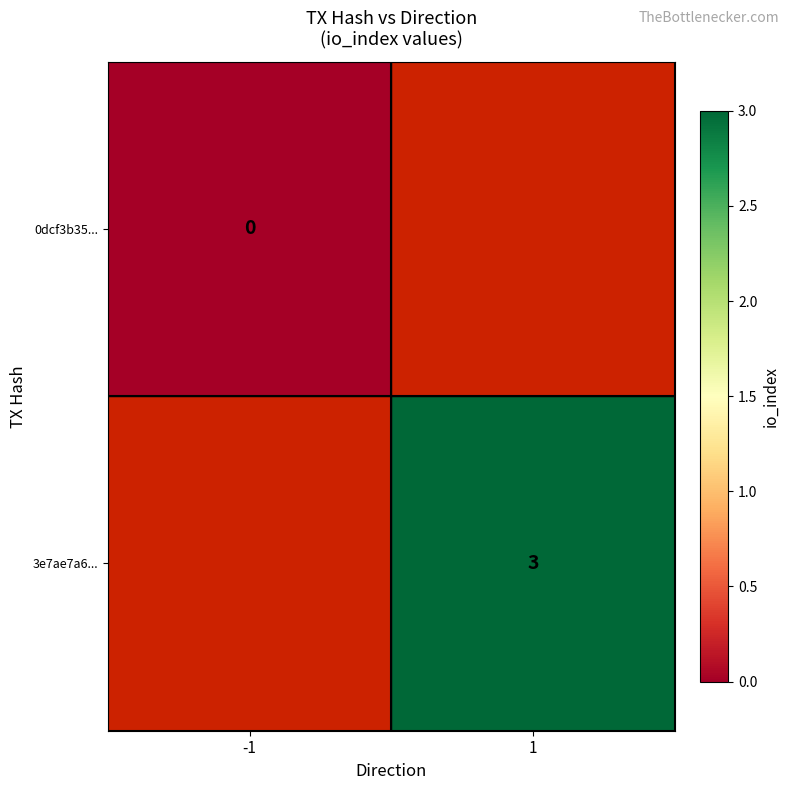

Which category has the lowest value in the 0dcf3b35... series?

-1